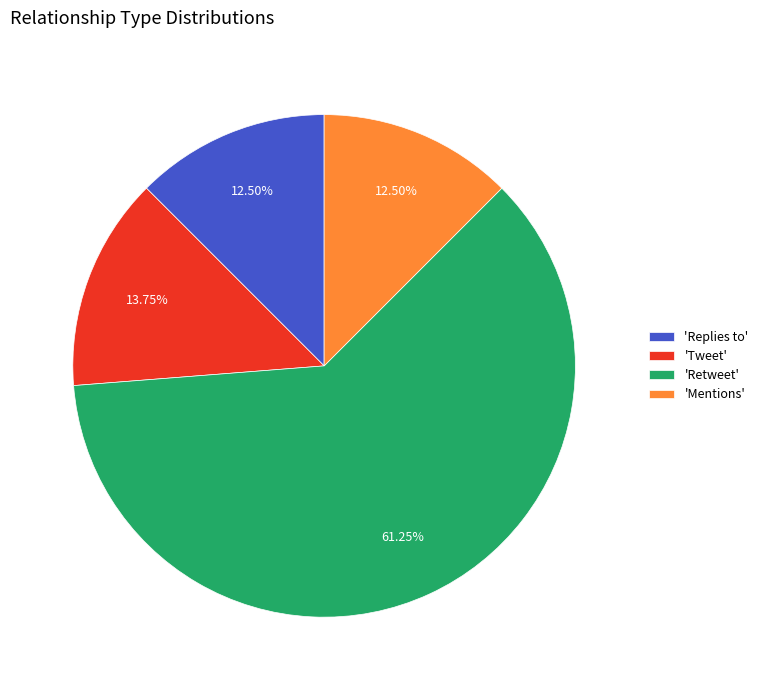

Approximately how many times larger is the value at 'Replies to' compared to 'Tweet'?

0.9